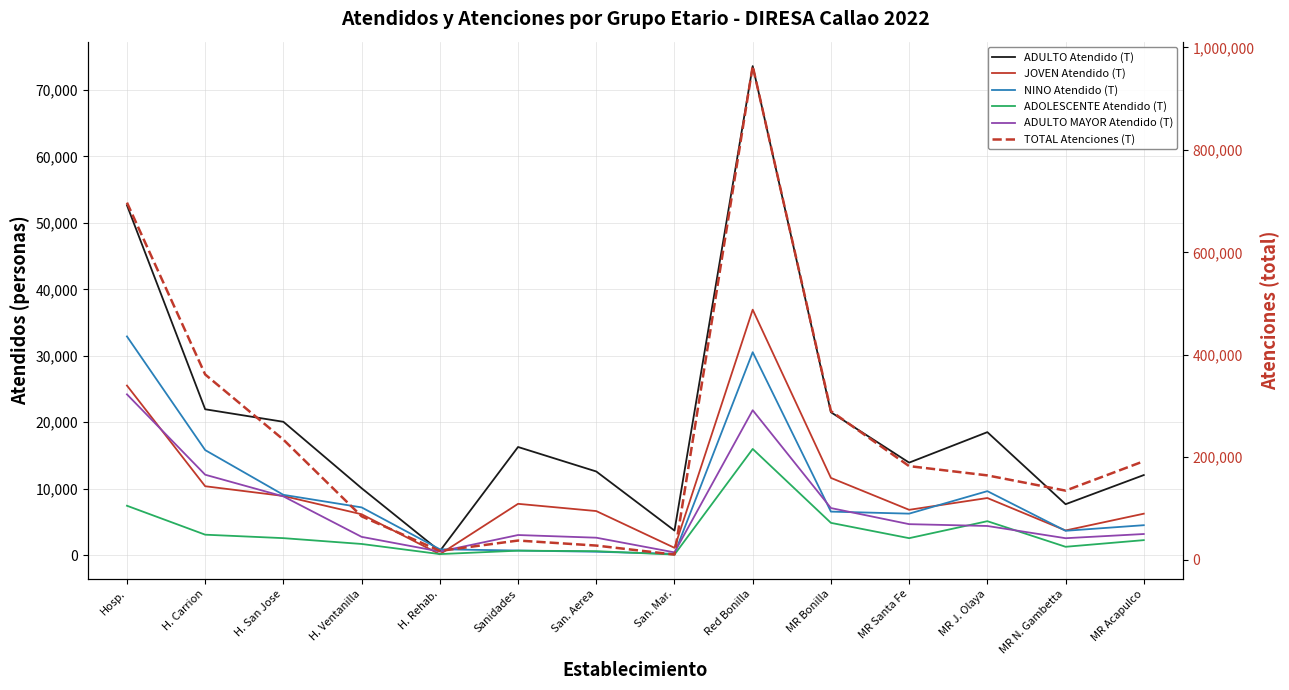

Does the chart have visible grid lines?

Yes